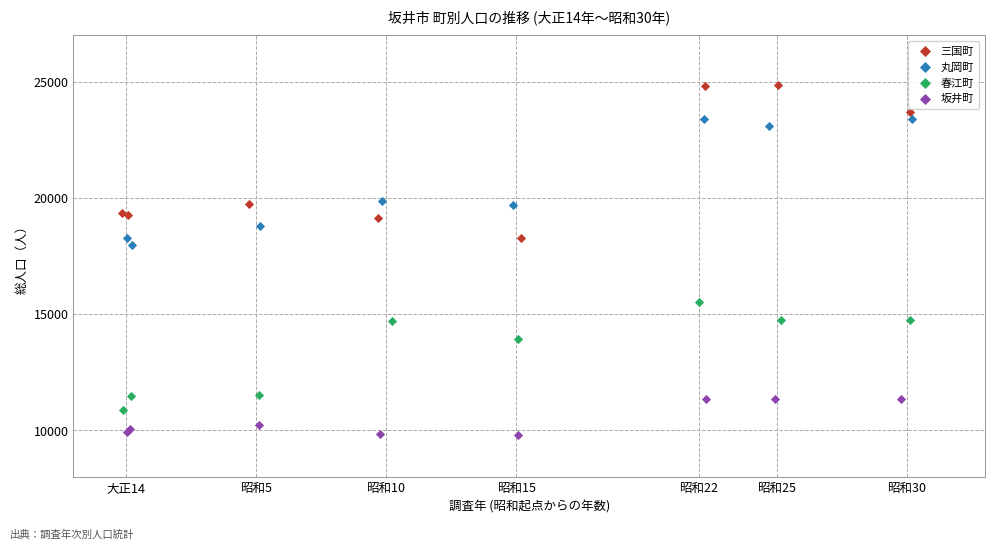

Which series has the widest spread of Y values?

三国町